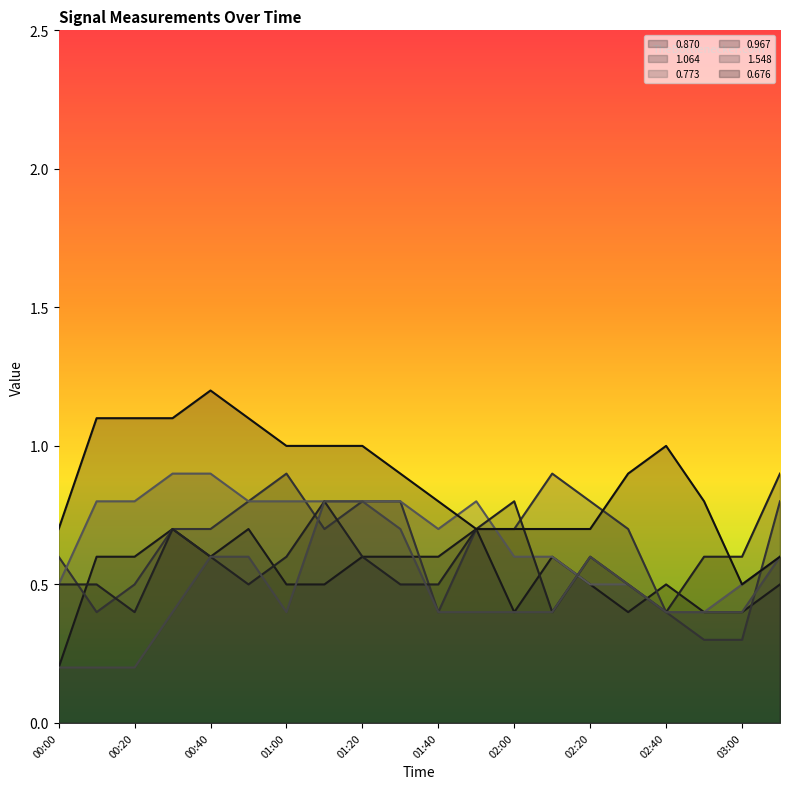

What is the difference between the second highest and minimum values in the 0.676 series?

0.6